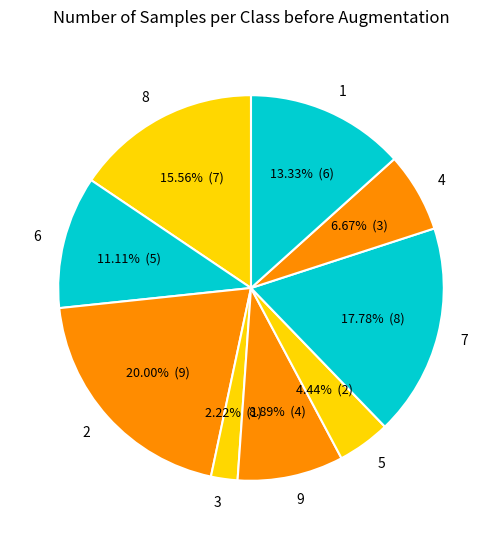

Rank the categories by value from lowest to highest.

3, 5, 4, 9, 6, 1, 8, 7, 2